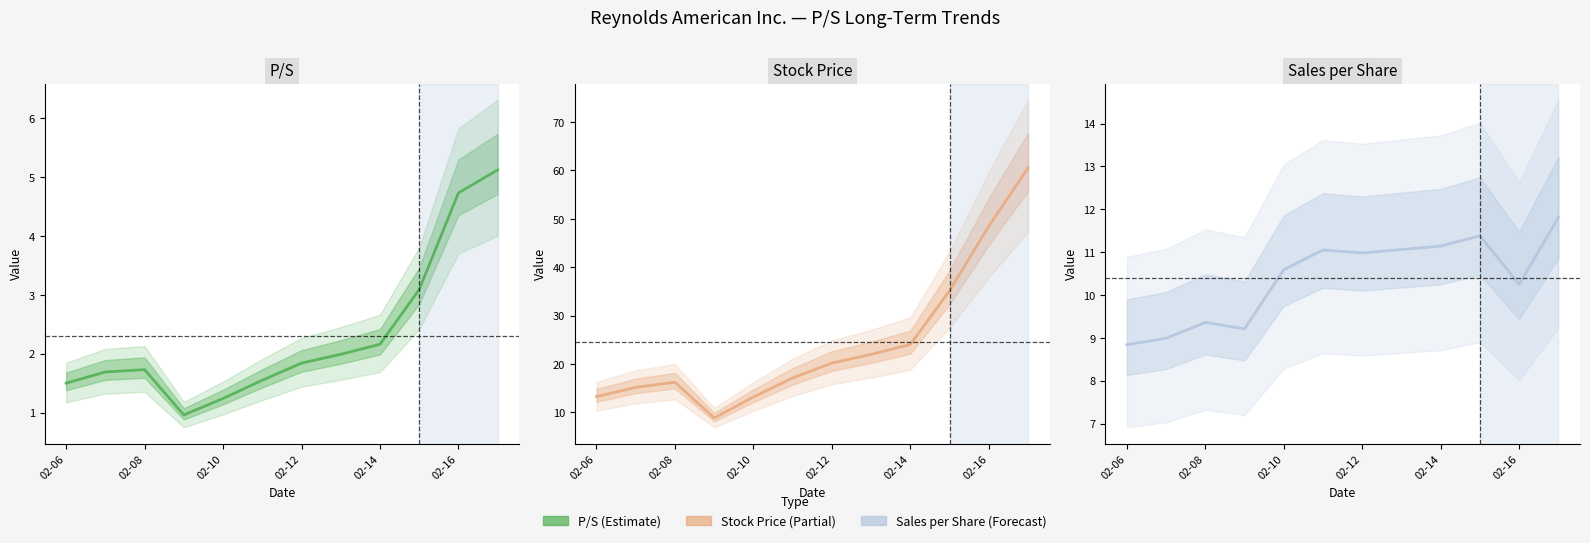

Is this an area chart (filled region under the line)?

No